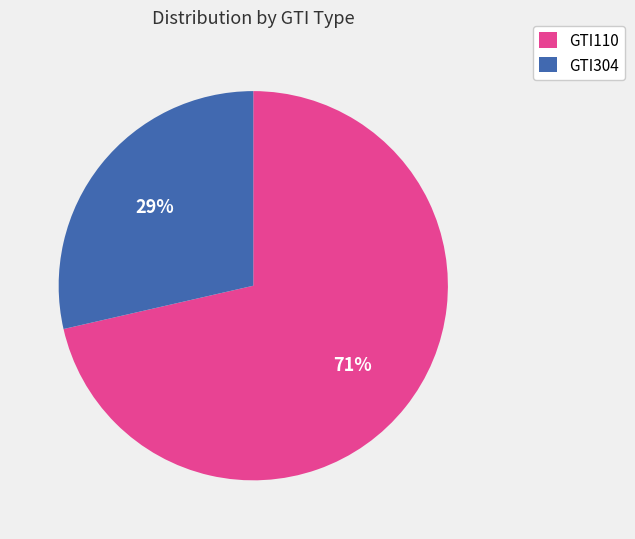

Rank the categories by value from highest to lowest.

GTI110, GTI304